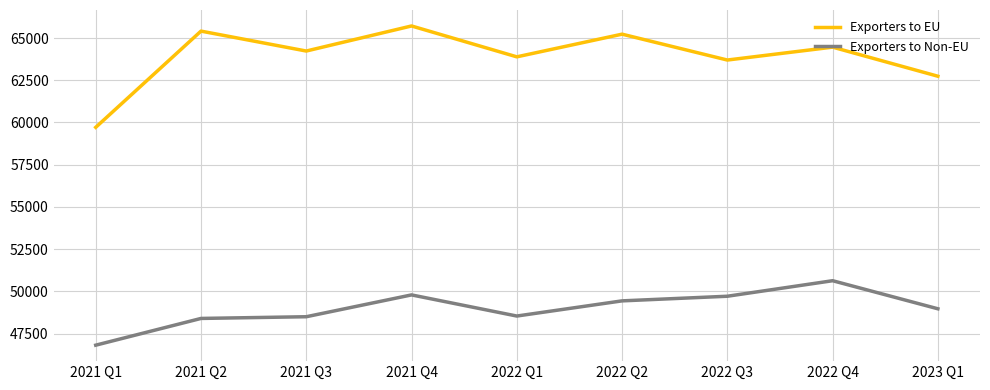

Read the Exporters to EU value at 2021 Q1, to the nearest 10.

59710